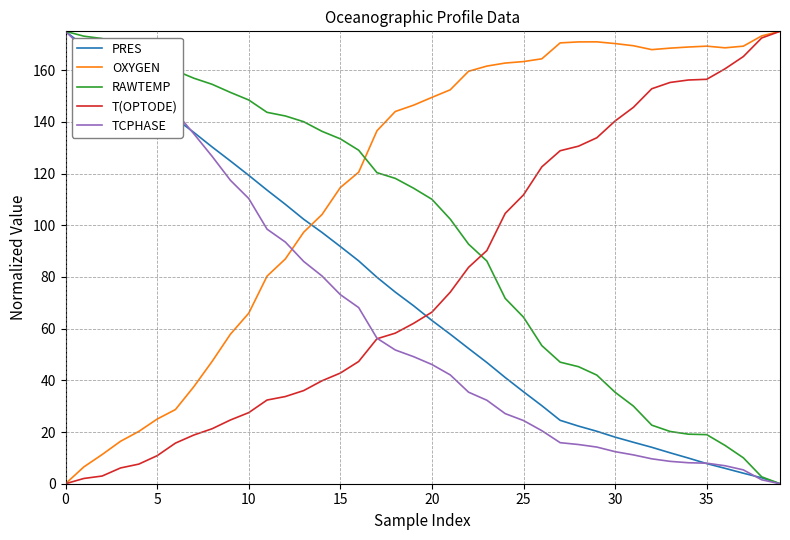

Which series has the largest total across all categories?

OXYGEN